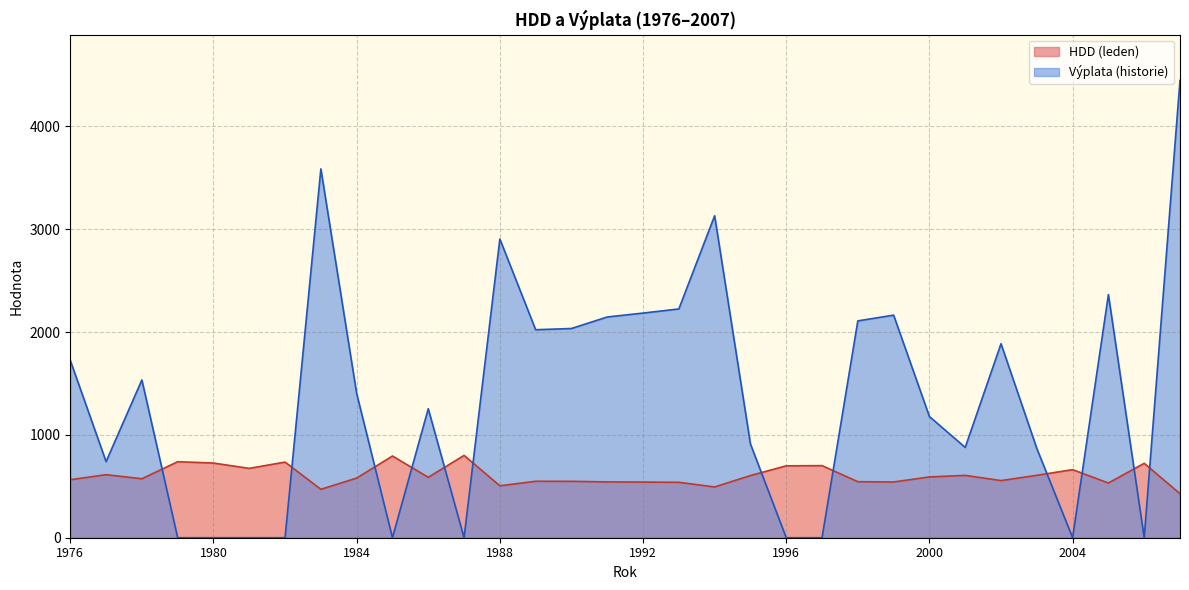

The value of Výplata (historie) at 1995 is 619.9. True or false?

False